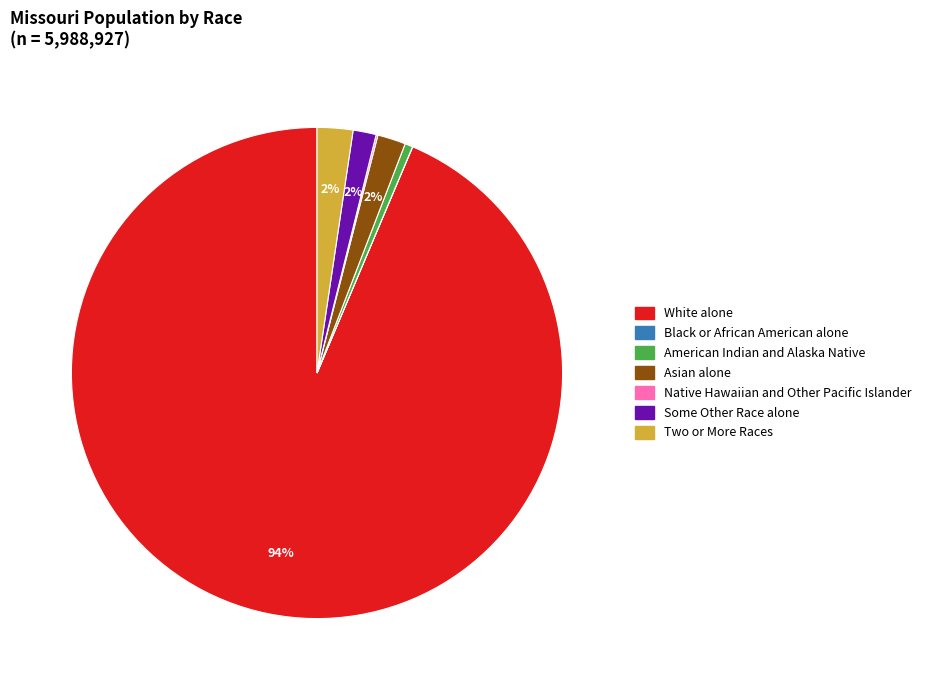

Which has a higher value, Two or More Races or White alone?

White alone